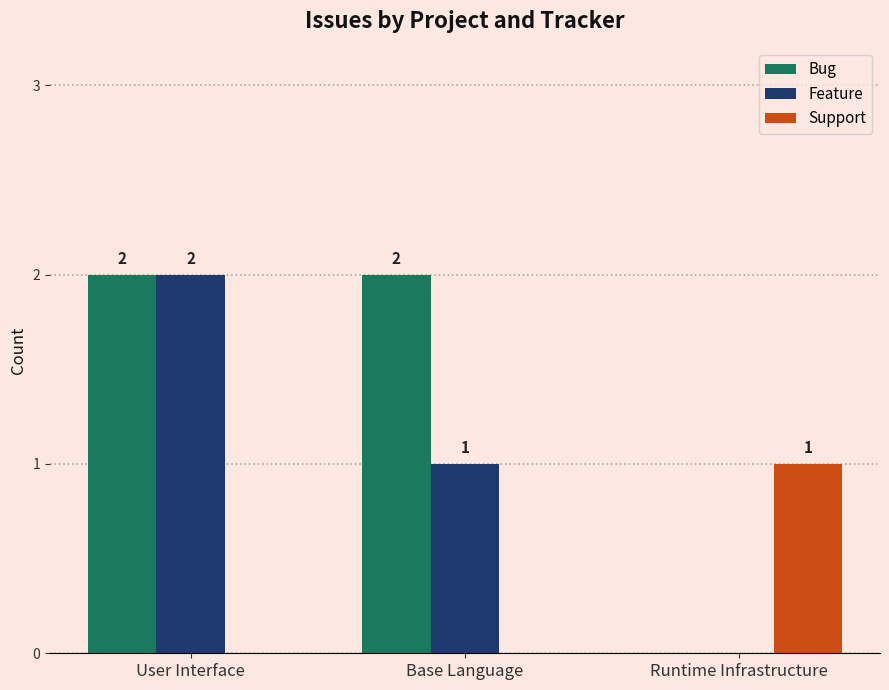

At which category is the sum across all series the highest?

User Interface